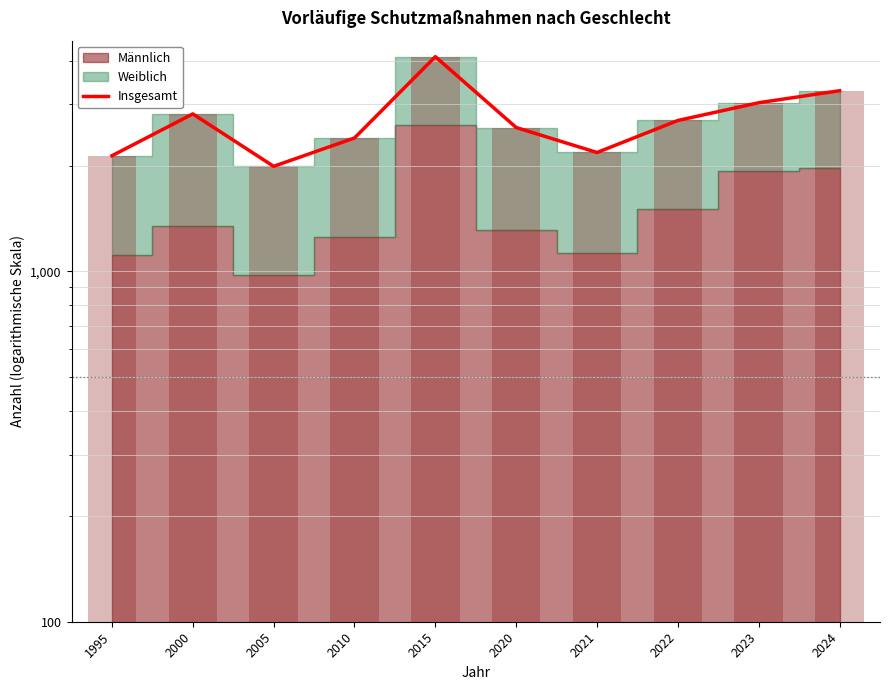

Where does the data first go above 2698?

2000